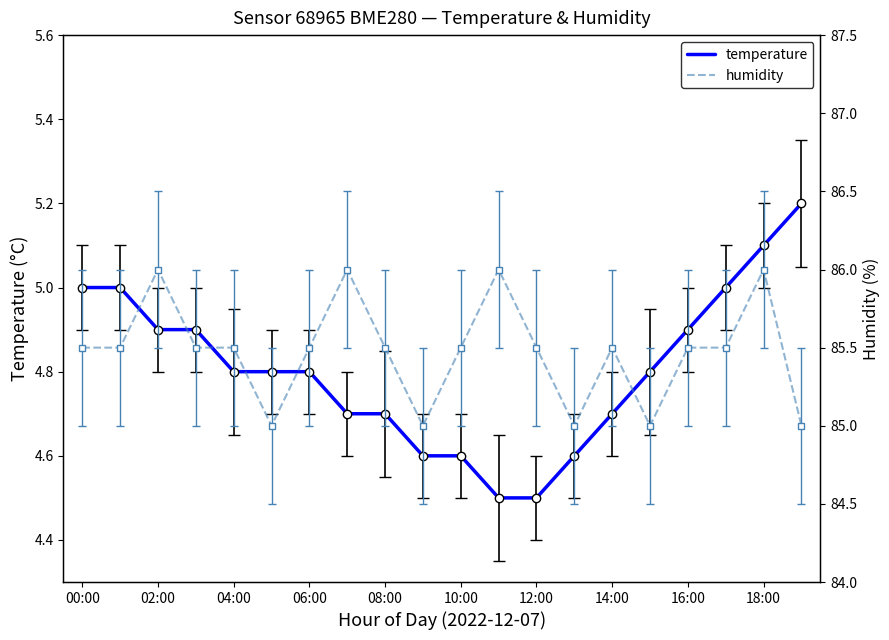

At how many categories does at least one series exceed 58?

20